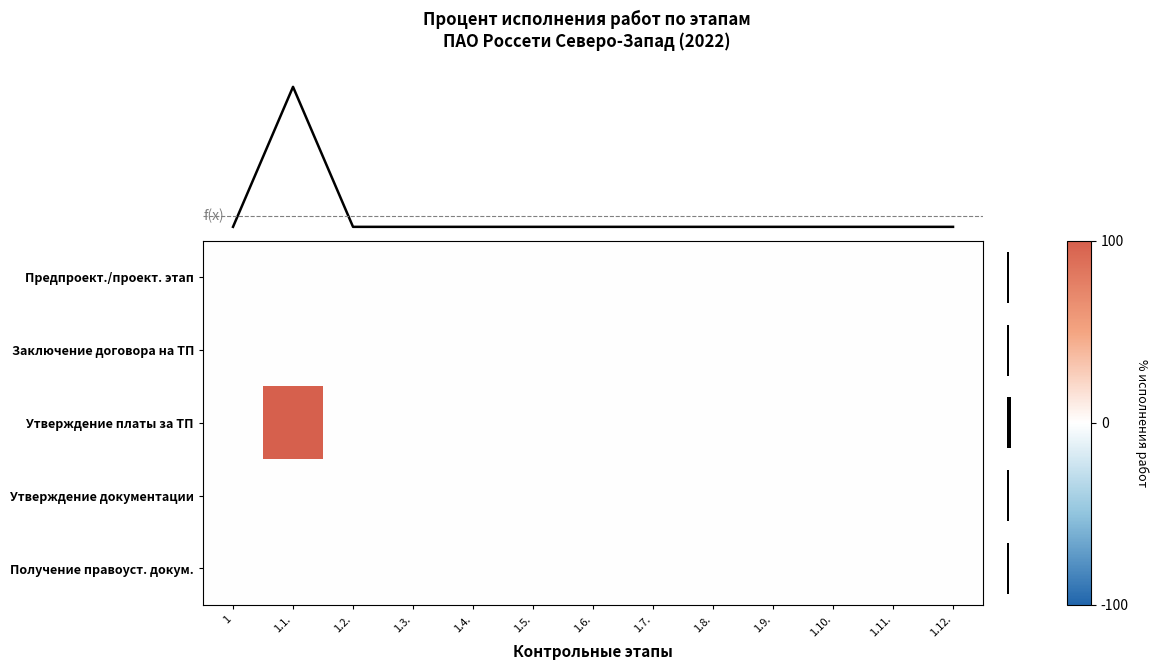

The value of Утверждение документации at 1.1. is 0. True or false?

True